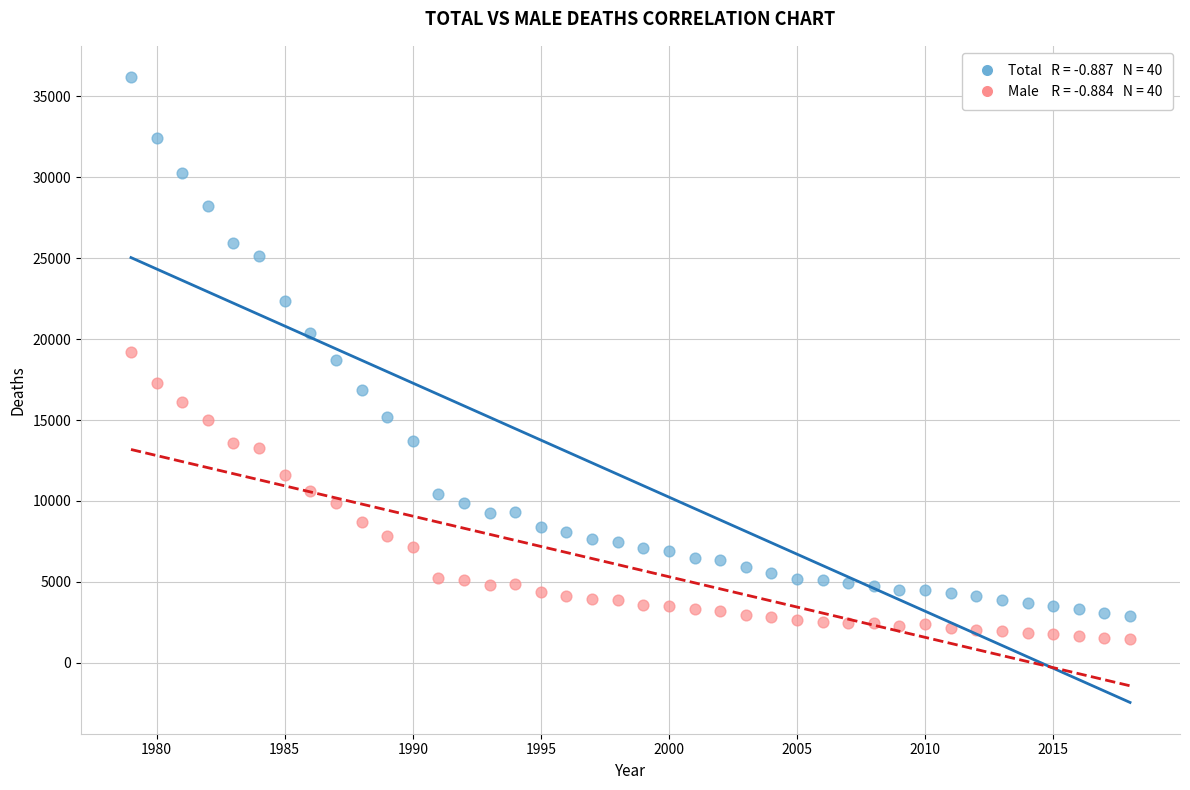

Across all data points, what is the range of Y values (max minus min)?

34740